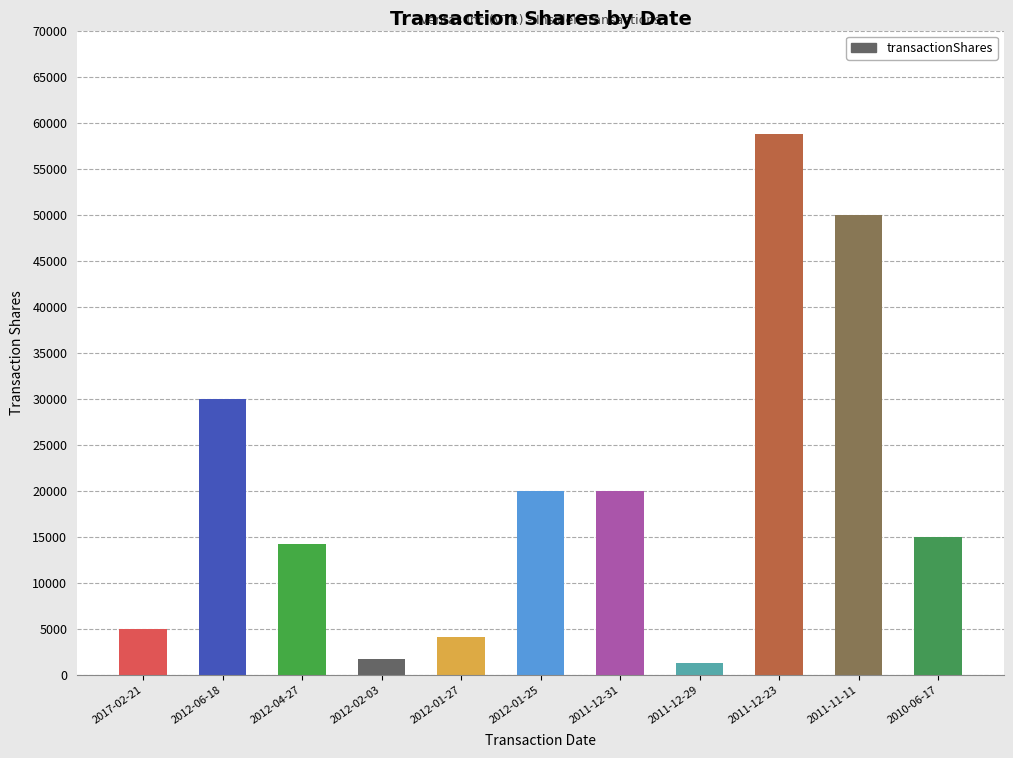

The value at 2011-12-31 is 6699. True or false?

False